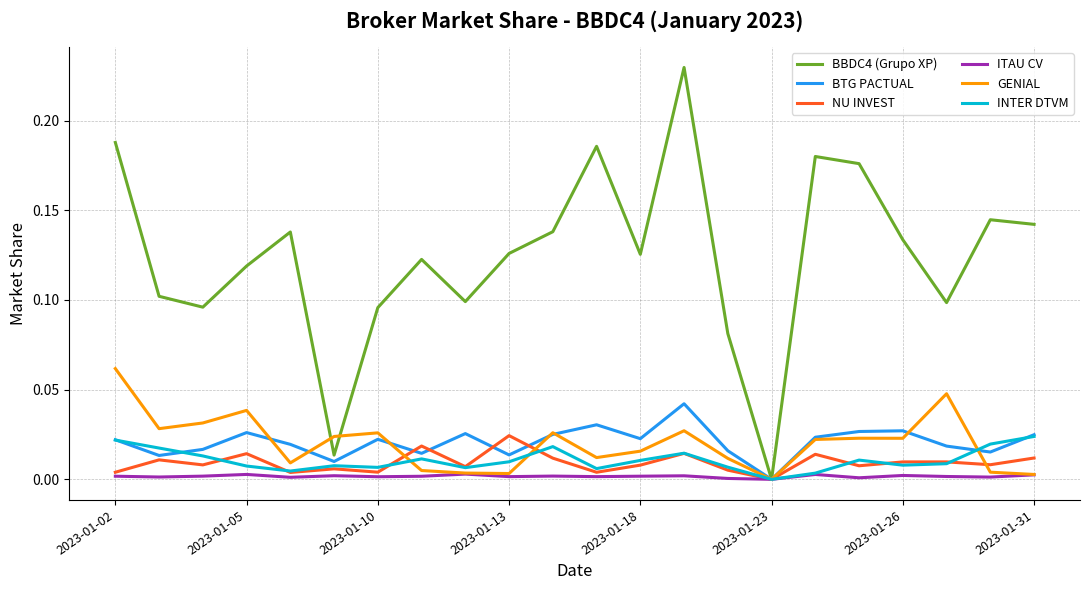

Which series has the widest spread of values?

BBDC4 (Grupo XP)